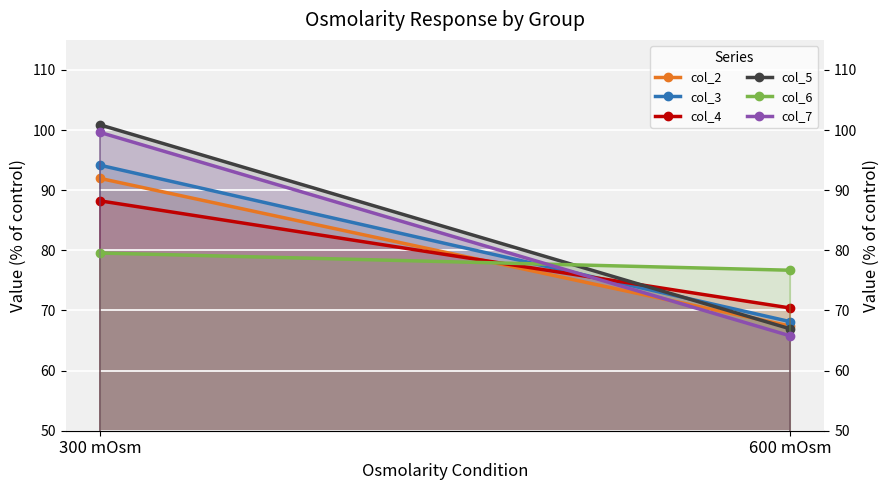

What is the total value across all series at 600 mOsm?

415.4